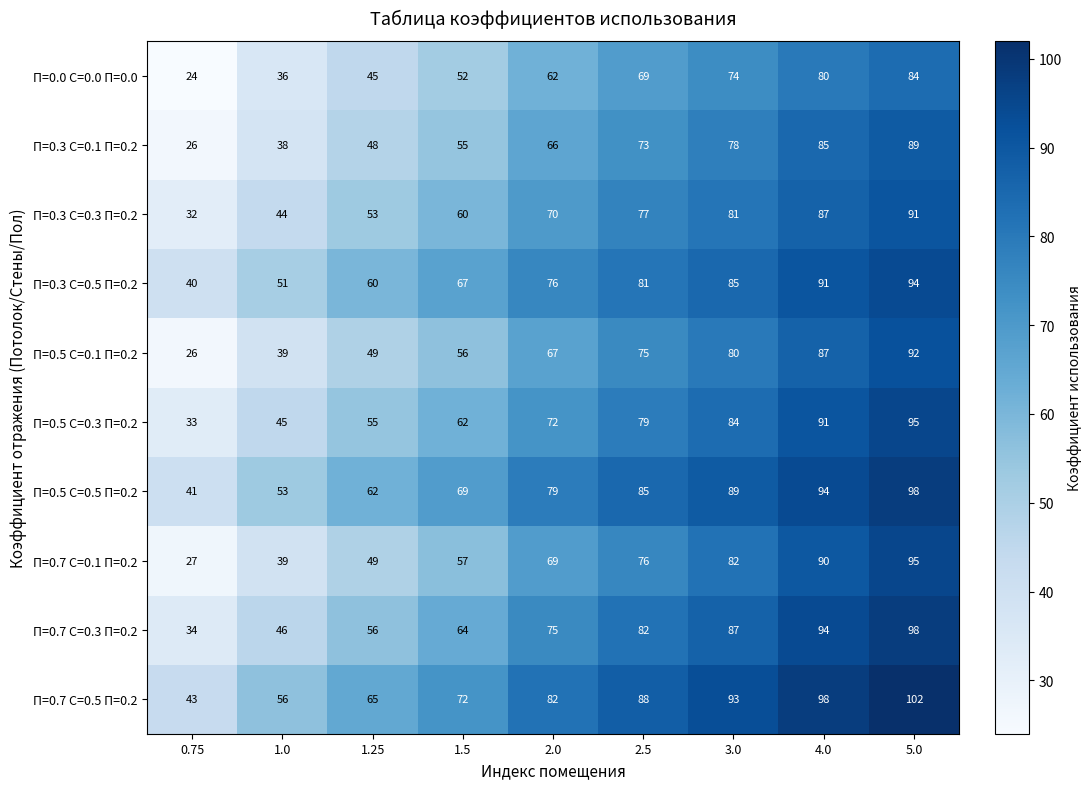

List the labels in order of П=0.5 С=0.1 П=0.2 value, largest first.

5.0, 4.0, 3.0, 2.5, 2.0, 1.5, 1.25, 1.0, 0.75